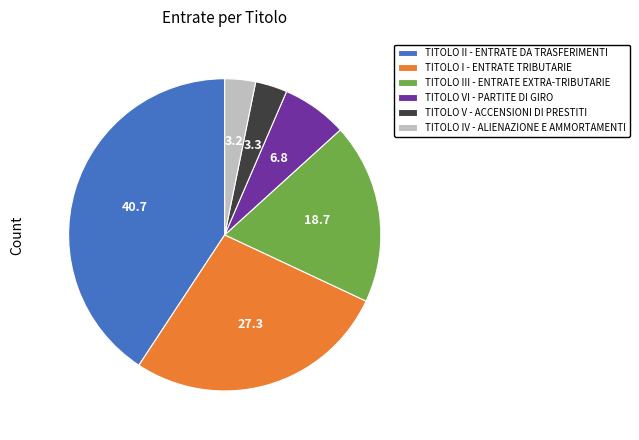

Combined, do TITOLO VI - PARTITE DI GIRO and TITOLO I - ENTRATE TRIBUTARIE account for over 50%?

No